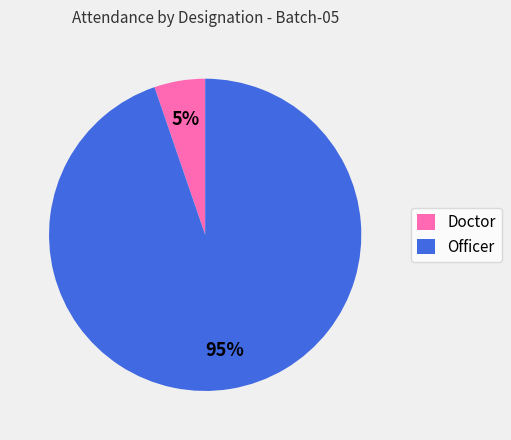

Count the number of slices in the pie.

2